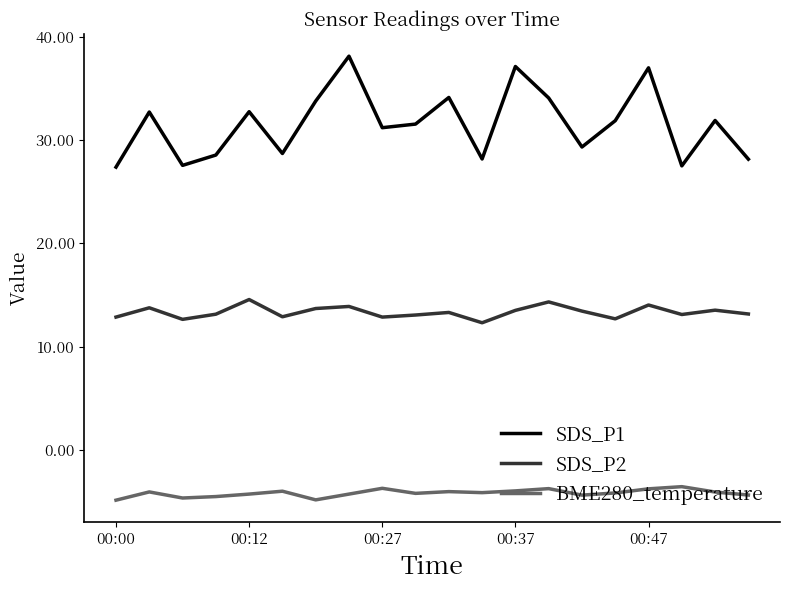

Which series has the largest range (max minus min)?

SDS_P1